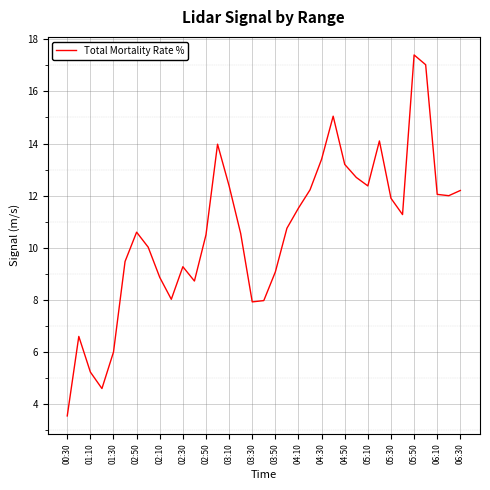

What is the maximum value shown in the chart?

17.4